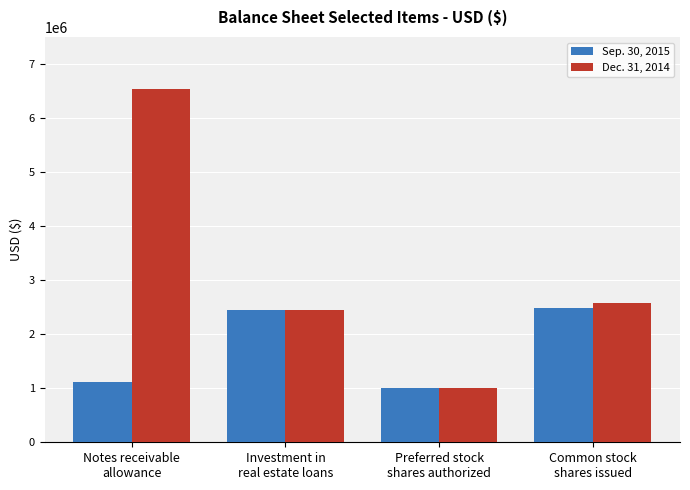

What is the average value of the Dec. 31, 2014 series?

3142855